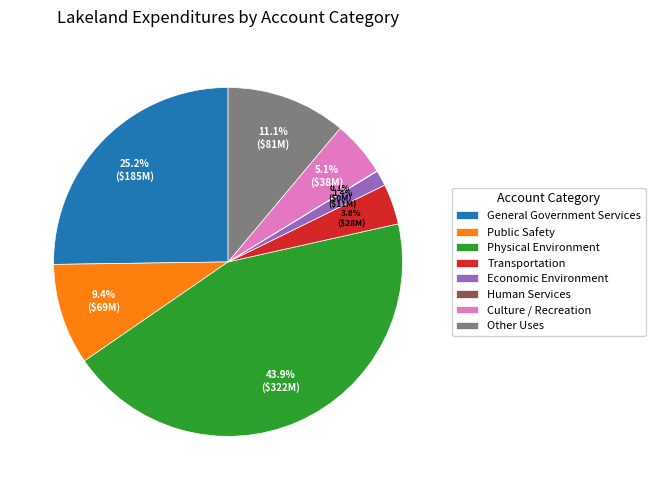

To the nearest percent, what is the difference between the largest and smallest slice percentages?

44%